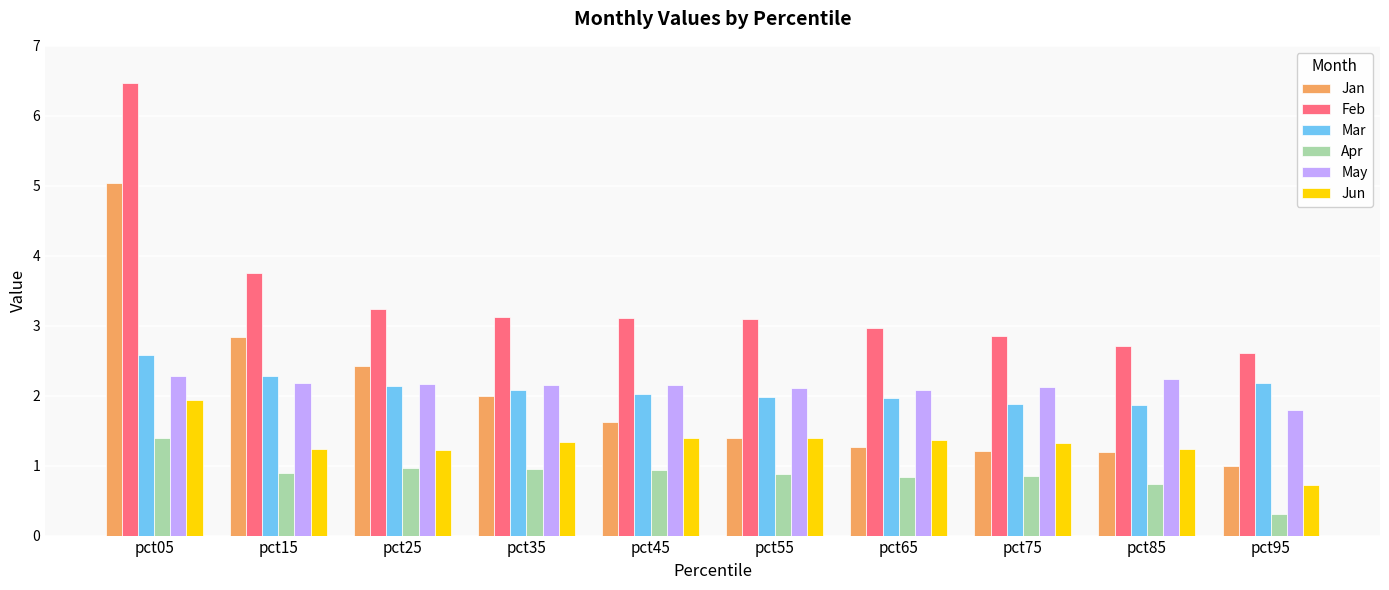

Which series has the widest spread of values?

Jan